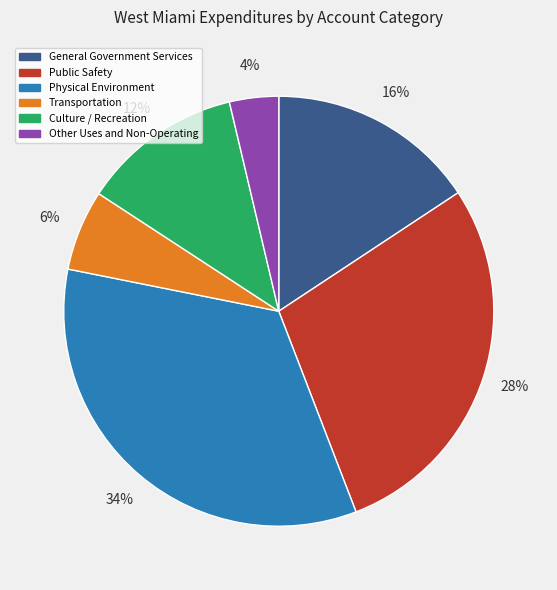

To the nearest percent, what is the difference between the largest and smallest slice percentages?

30%